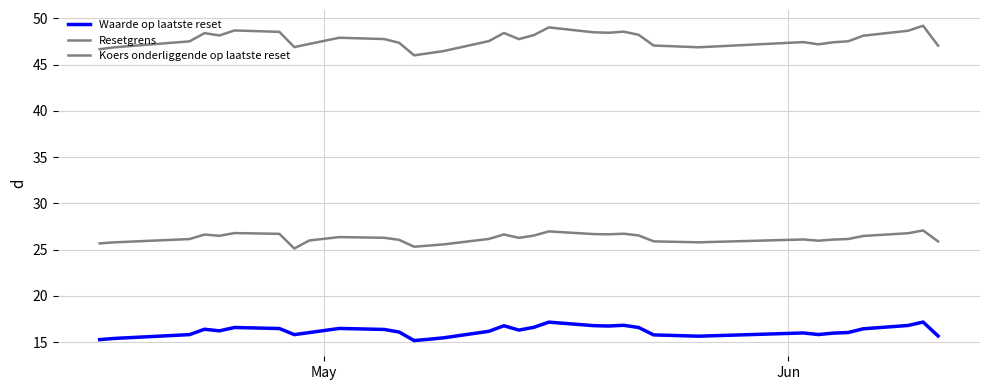

Reading left to right, what are all the values shown in this chart?

Waarde op laatste reset: 15.3	15.4	15.8	16.4	16.2	16.6	16.5	15.8	16.0	16.5	16.4	16.1	15.2	15.3	15.5	16.2	16.8	16.3	16.6	17.1	16.8	16.7	16.8	16.6	15.8	15.6	16.0	15.8	16.0	16.0	16.4	16.8	17.2	15.7
Resetgrens: 25.7	25.8	26.1	26.6	26.5	26.8	26.7	25.1	26.0	26.4	26.3	26.1	25.3	25.4	25.6	26.2	26.6	26.3	26.5	27.0	26.7	26.6	26.7	26.5	25.9	25.8	26.1	26.0	26.1	26.1	26.5	26.8	27.1	25.9
Koers onderliggende op laatste reset: 46.7	46.9	47.5	48.4	48.2	48.7	48.5	46.9	47.2	47.9	47.8	47.4	46.0	46.2	46.5	47.5	48.4	47.8	48.2	49.0	48.5	48.5	48.6	48.2	47.1	46.9	47.4	47.2	47.4	47.5	48.1	48.7	49.2	47.1